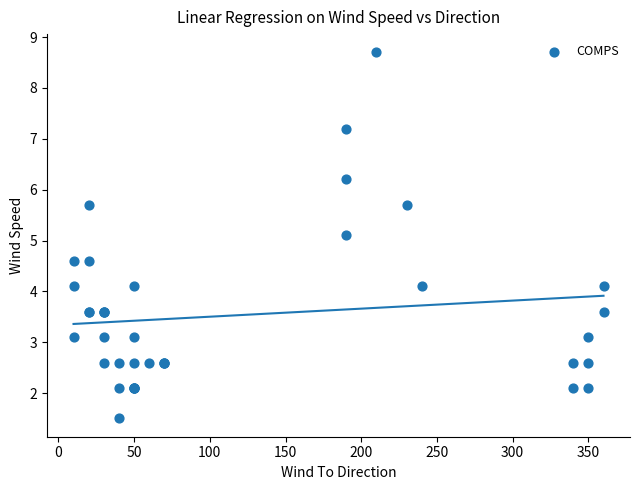

What Y value in the scatter plot is closest to 5?

5.1